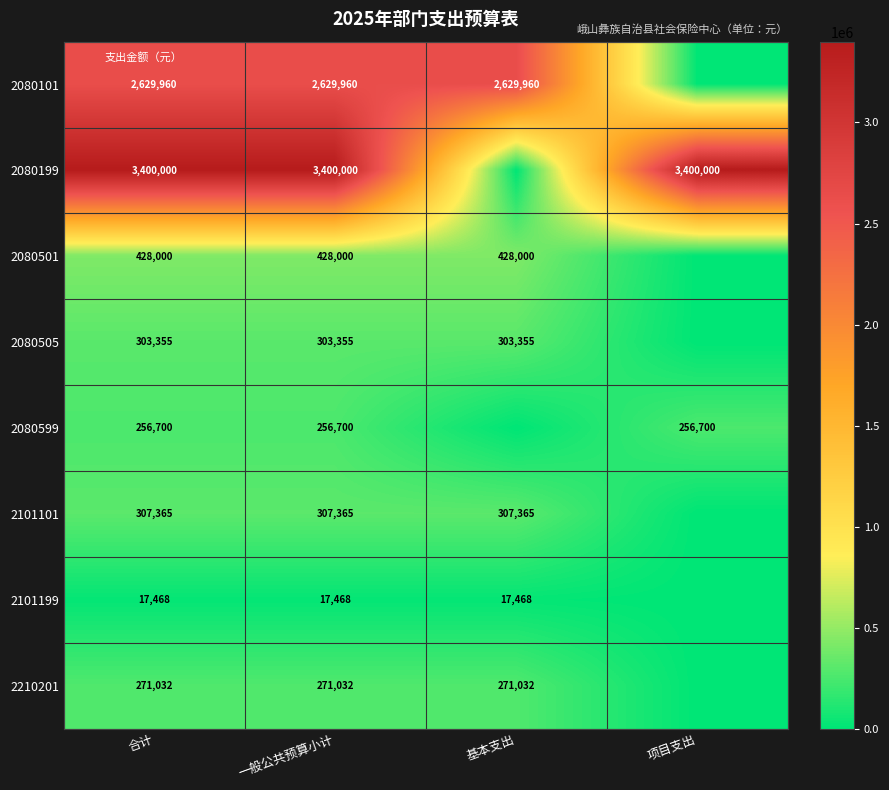

At 合计, list the series in order from largest to smallest.

2080199, 2080101, 2080501, 2101101, 2080505, 2210201, 2080599, 2101199